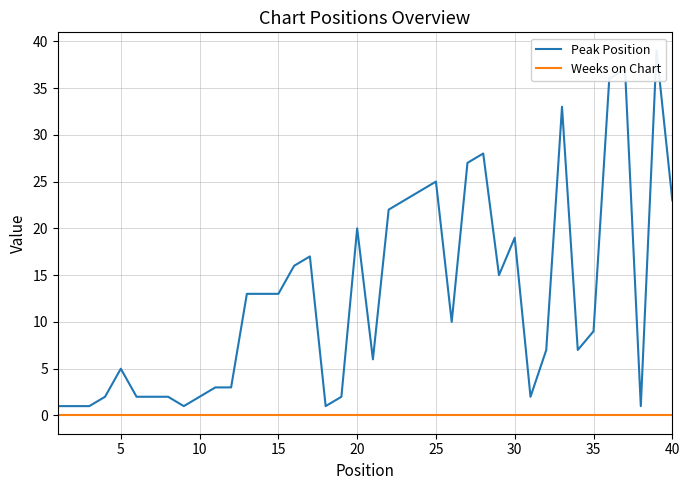

Is the value of Peak Position at 36 greater than the value of Weeks on Chart at 25?

Yes